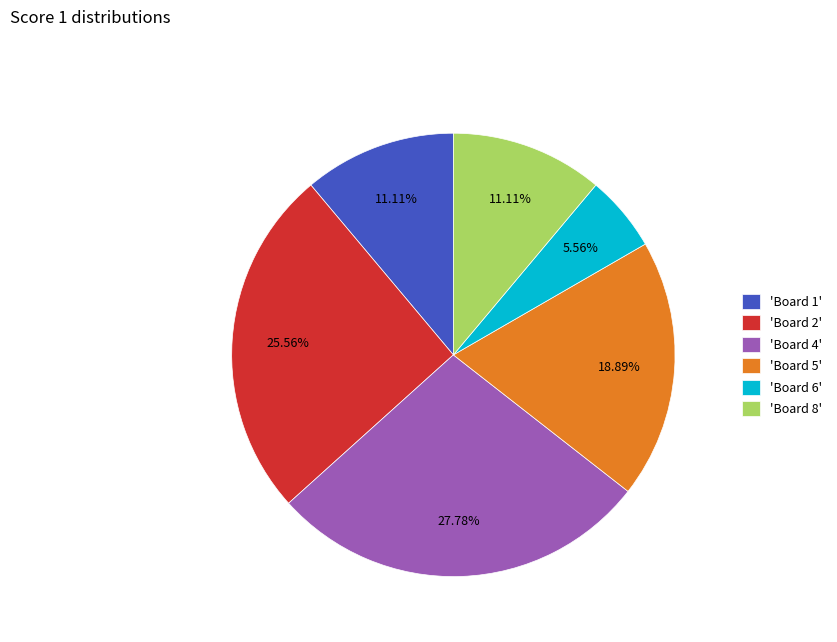

To the nearest percent, what is the difference between the largest and smallest slice percentages?

22%